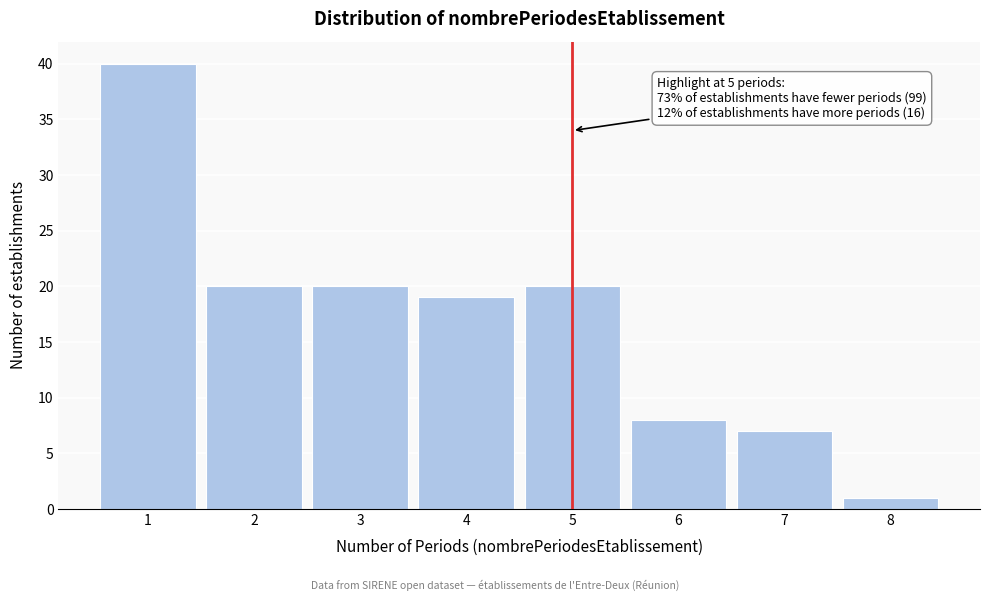

Reading right to left, extract all data points from this chart.

8=1	7=7	6=8	5=20	4=19	3=20	2=20	1=40